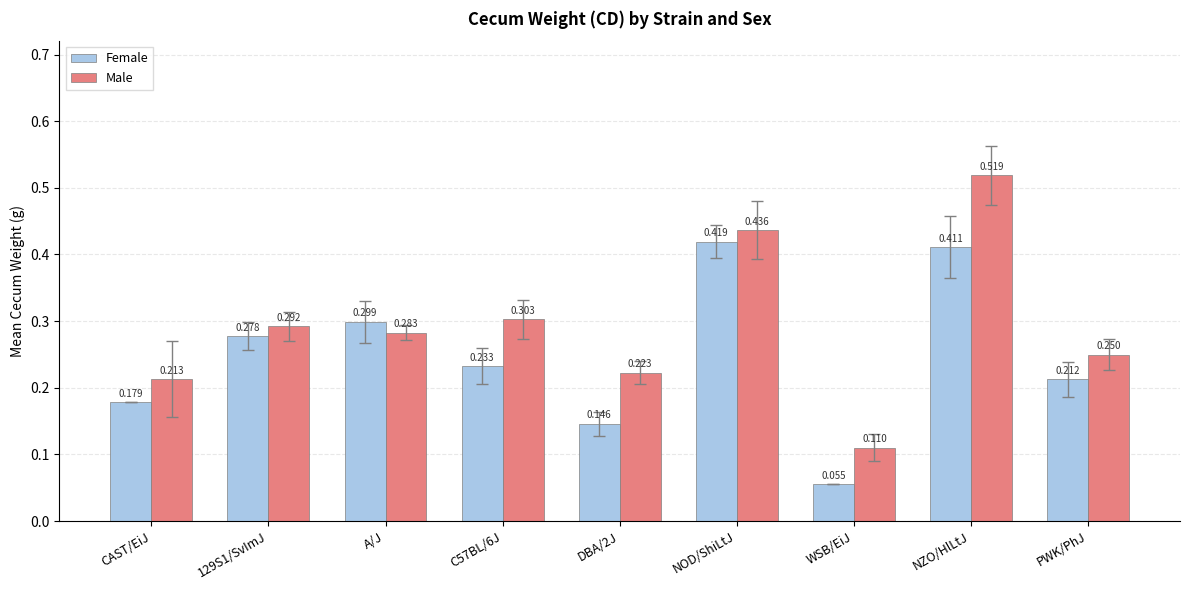

What is the label of the 9th bar from the right?

CAST/EiJ